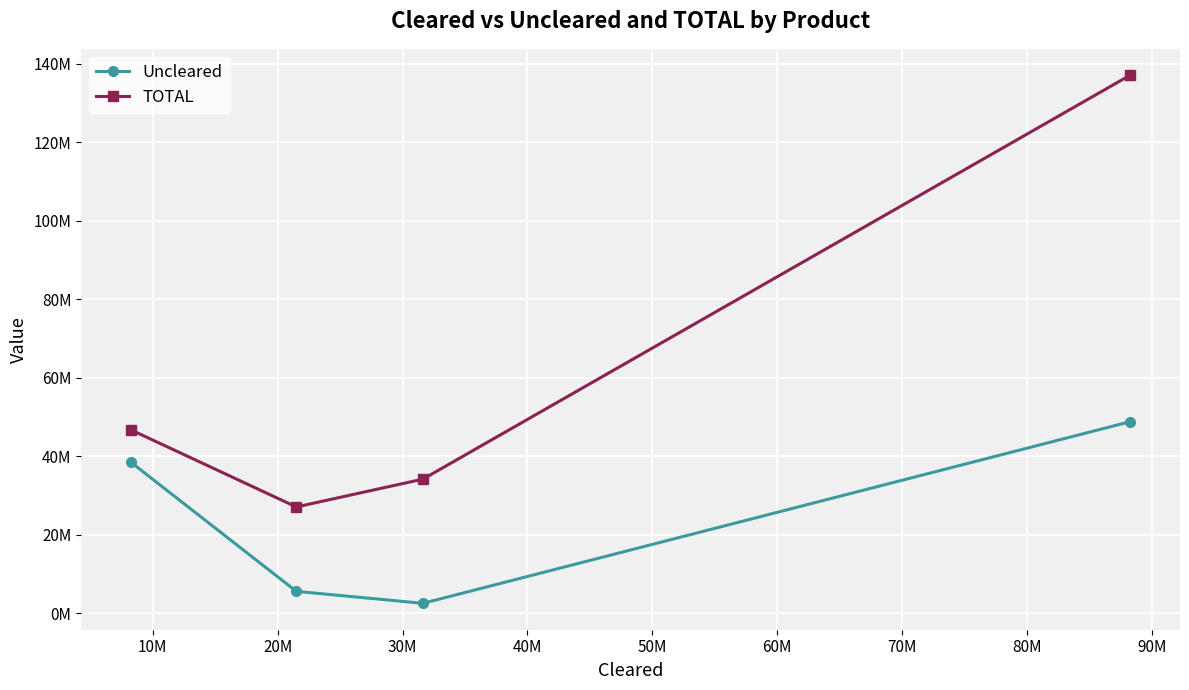

Is the value of Uncleared at 20M greater than the value of TOTAL at 10M?

No